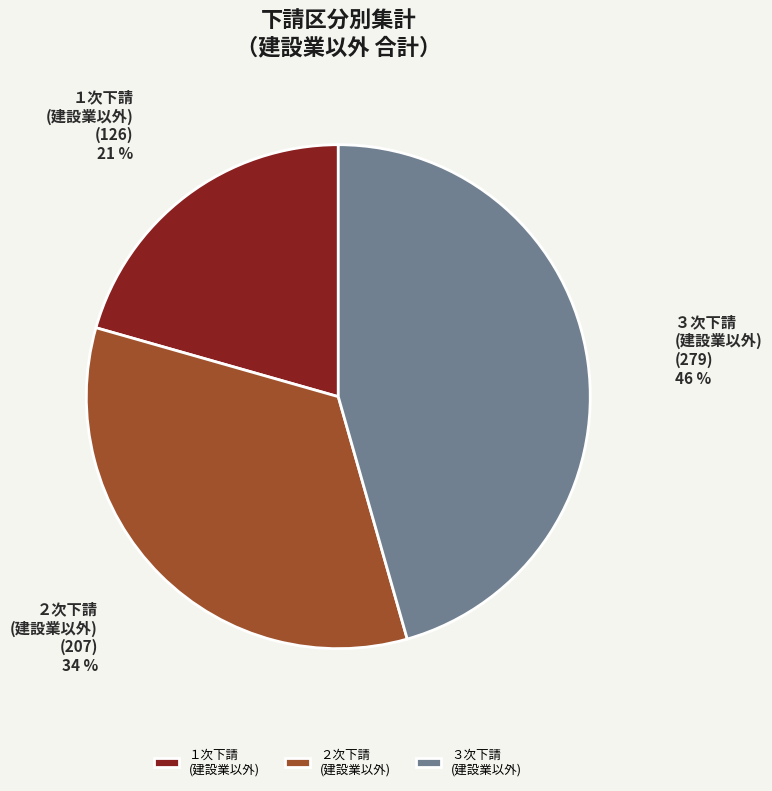

Which has a higher value, ３次下請 (建設業以外) or ２次下請 (建設業以外)?

３次下請 (建設業以外)